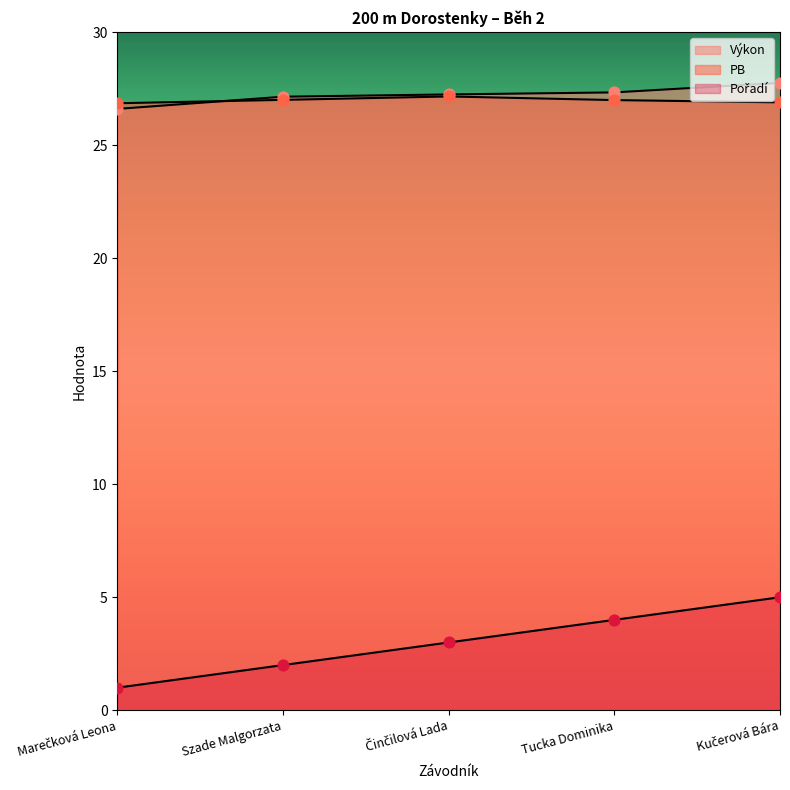

At which category is the sum across all series the highest?

Kučerová Bára